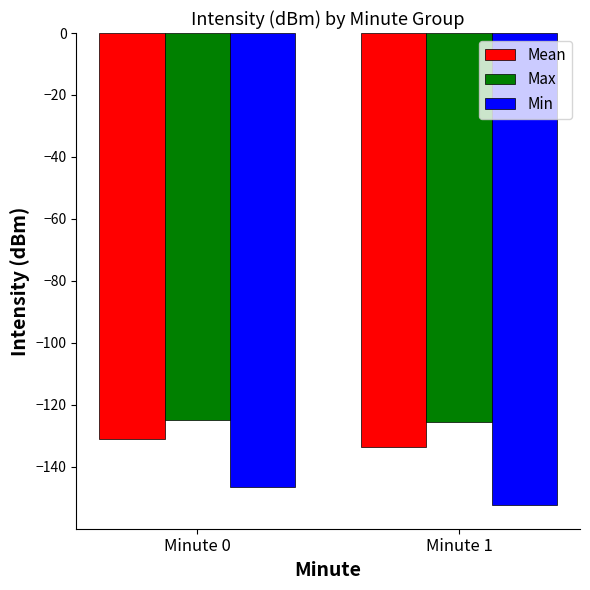

What is the difference between the highest and lowest values at Minute 0?

21.6